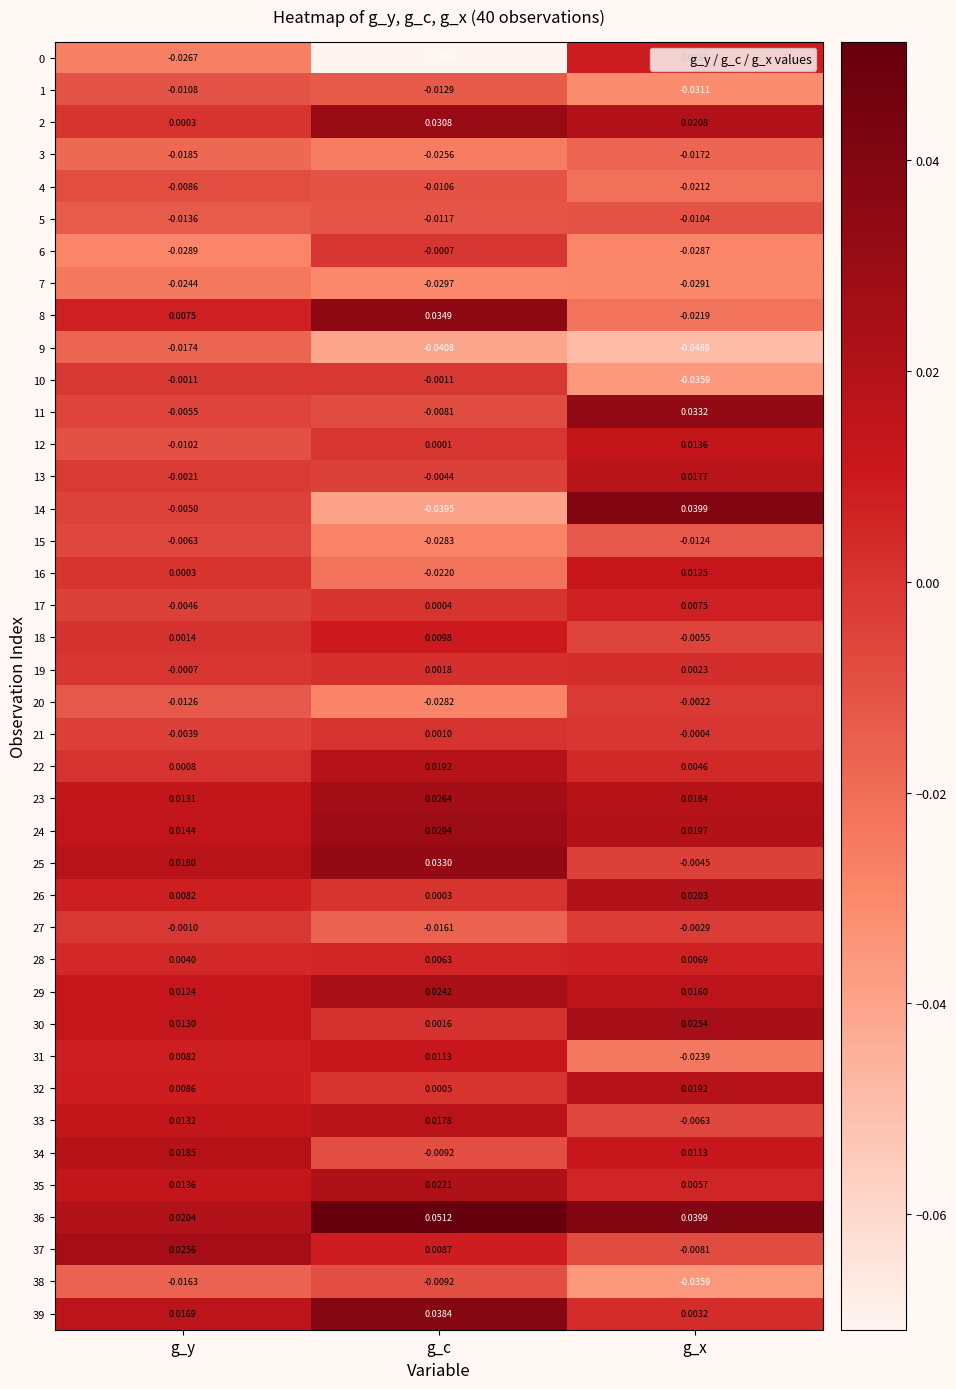

Where is 12 nearest to the value 0?

g_c